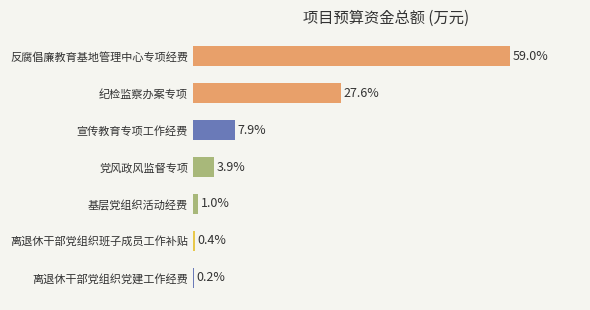

How many categories are shown in the chart?

7